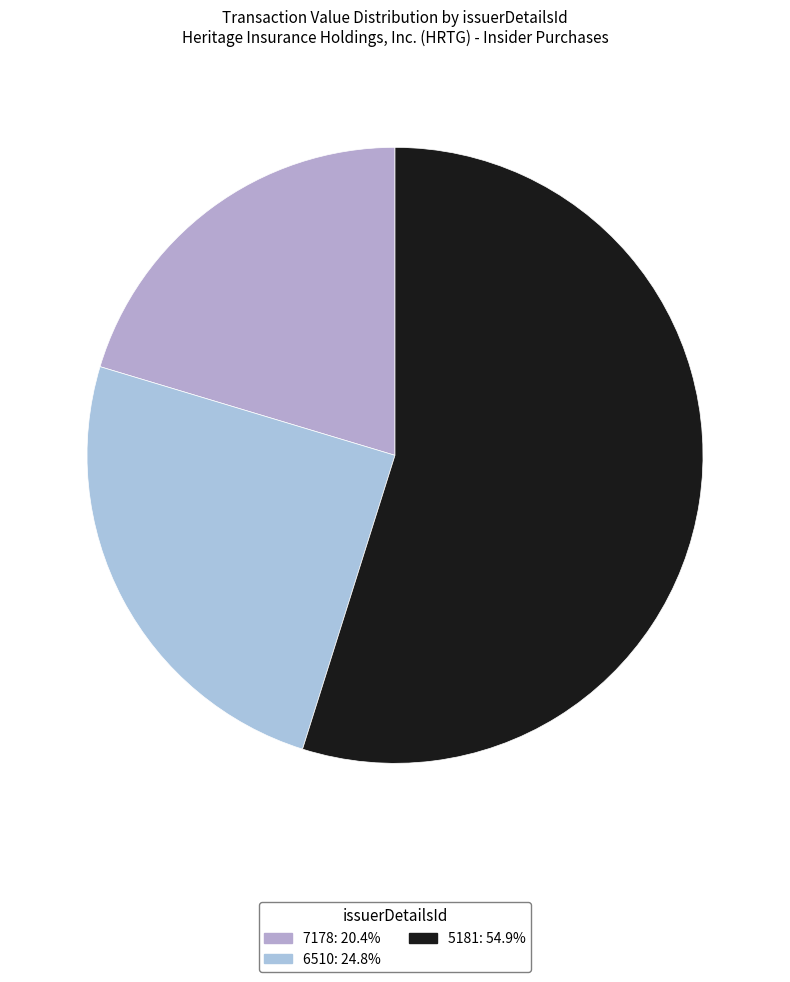

To the nearest percent, what portion does 6510 represent?

25%